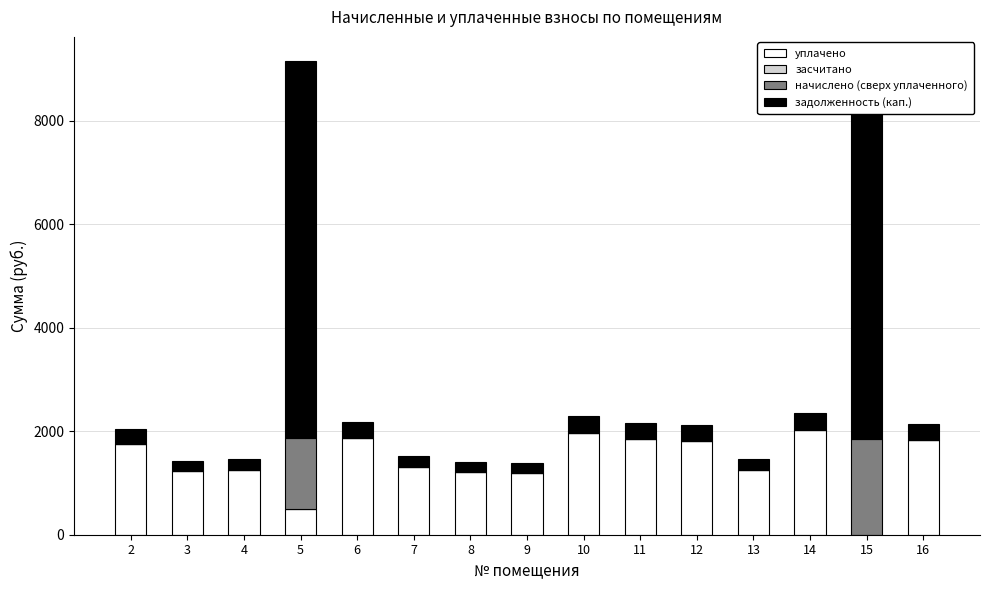

The value of уплачено at 7 is 1300.3. True or false?

True